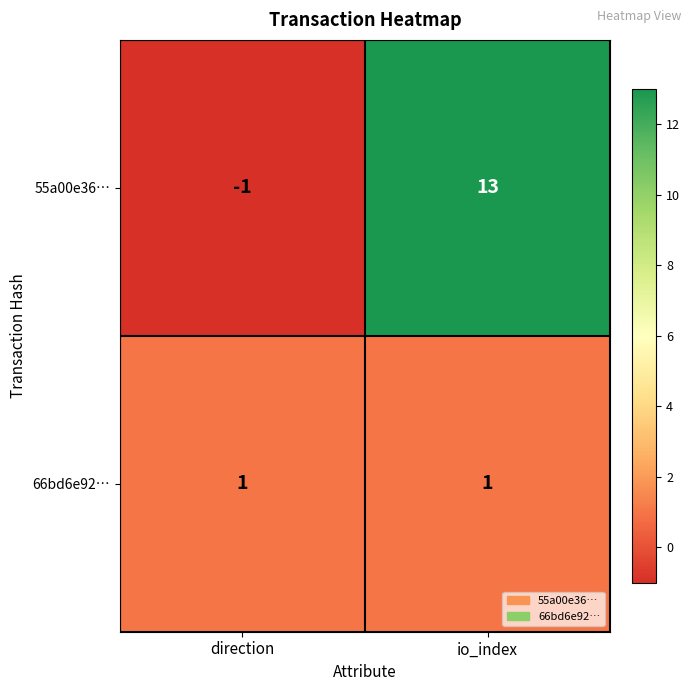

Reading left to right, transcribe all the data shown in this chart.

55a00e36…: -1	13
66bd6e92…: 1	1